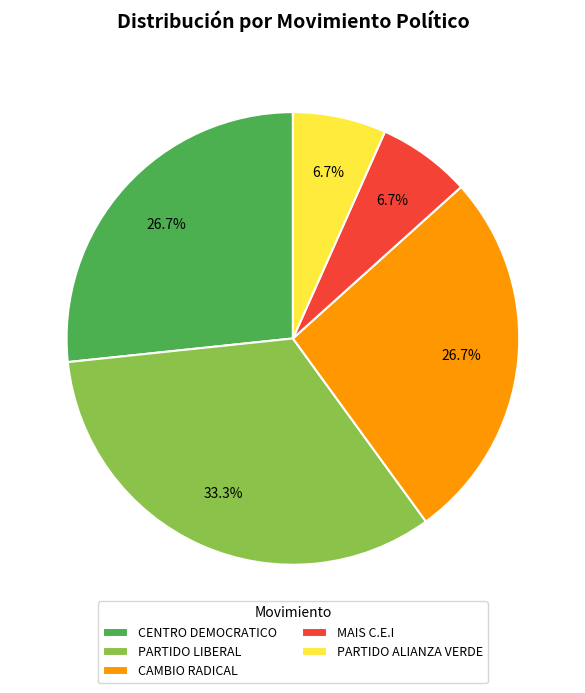

Does MAIS C.E.I represent more than half of the total?

No